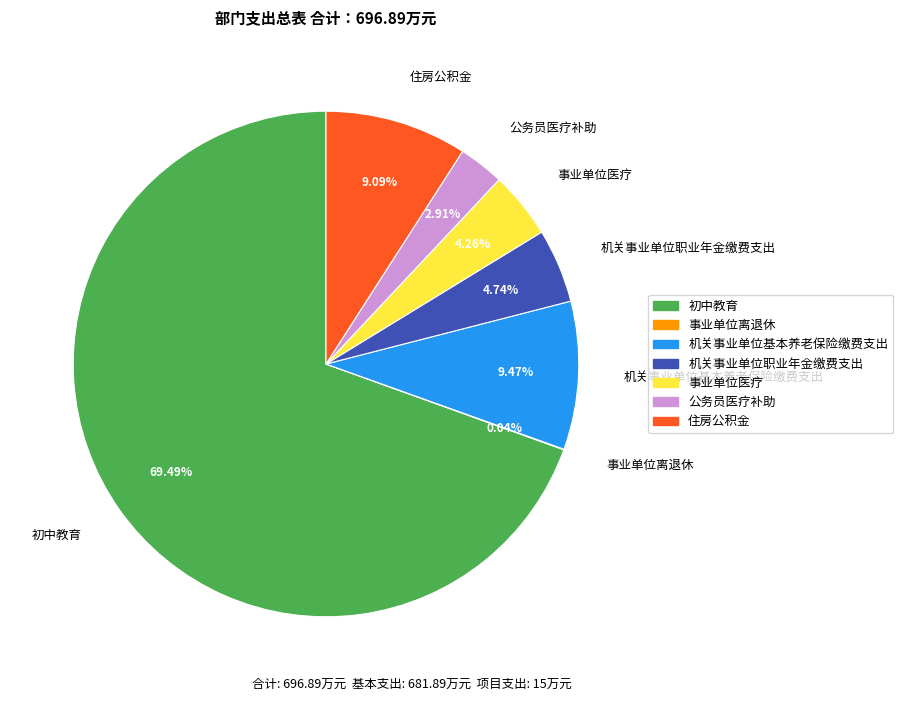

Does any single category account for the majority?

Yes